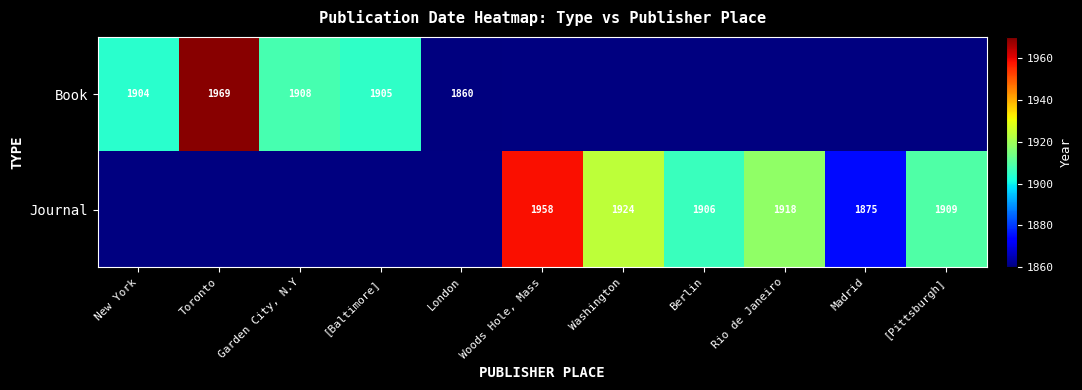

What is the difference between the Journal values at [Pittsburgh] and Berlin?

3